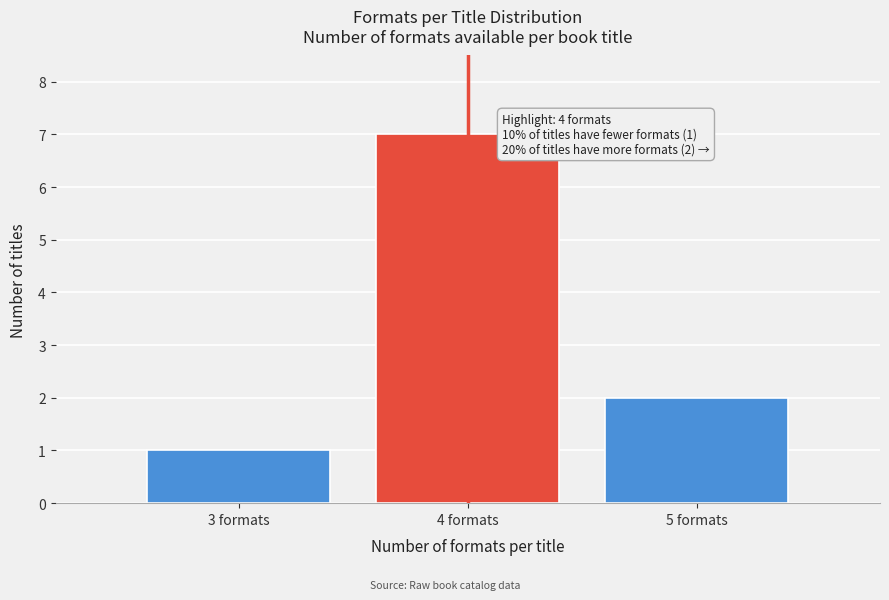

Reading right to left, transcribe all the data shown in this chart.

5 formats=2	4 formats=7	3 formats=1